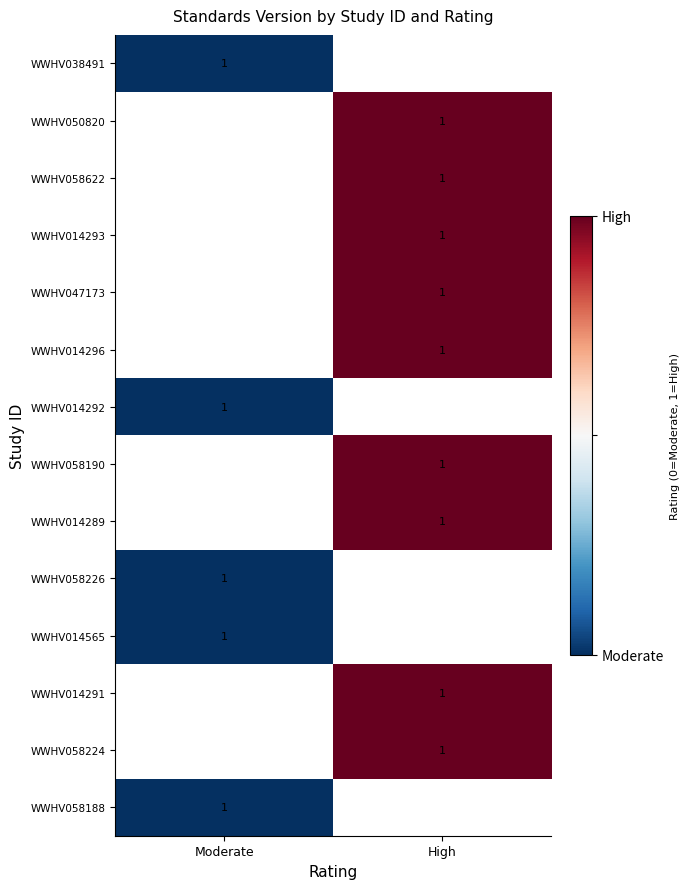

True or false: WWHV014296 has a value of 1.6 at High.

False